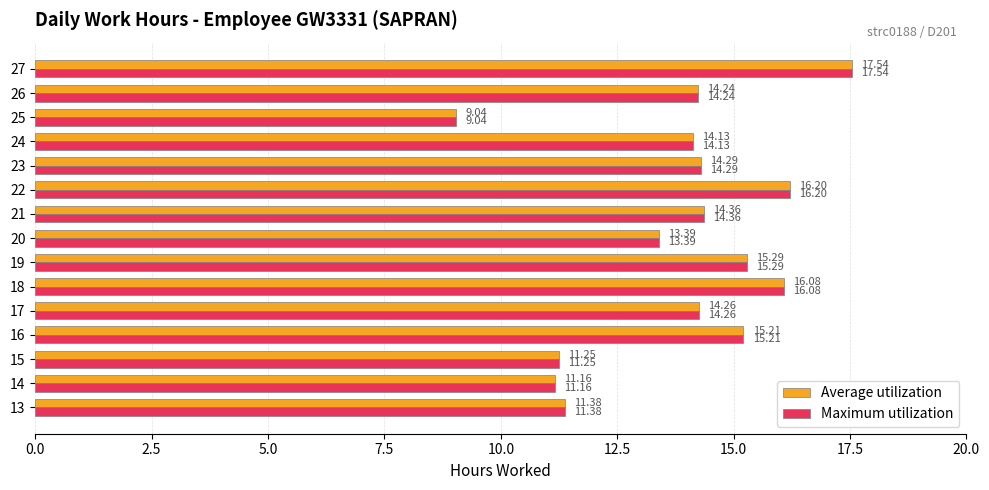

What is the difference between the Average utilization values at 22 and 20?

2.8